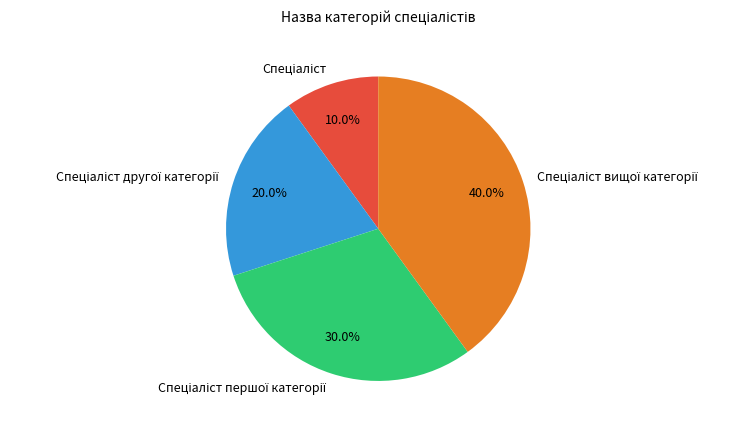

Is there any slice that represents more than half of the pie?

No